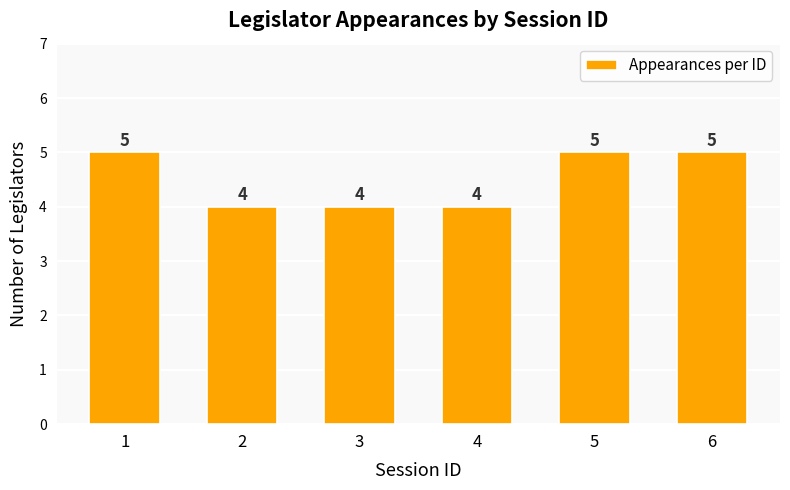

What is the maximum value shown in the chart?

5